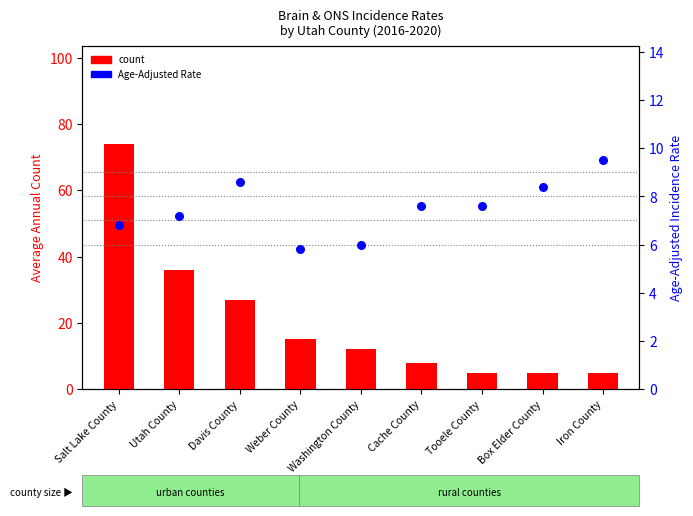

Is the value of count at Utah County greater than the value of Age-Adjusted Rate at Weber County?

Yes